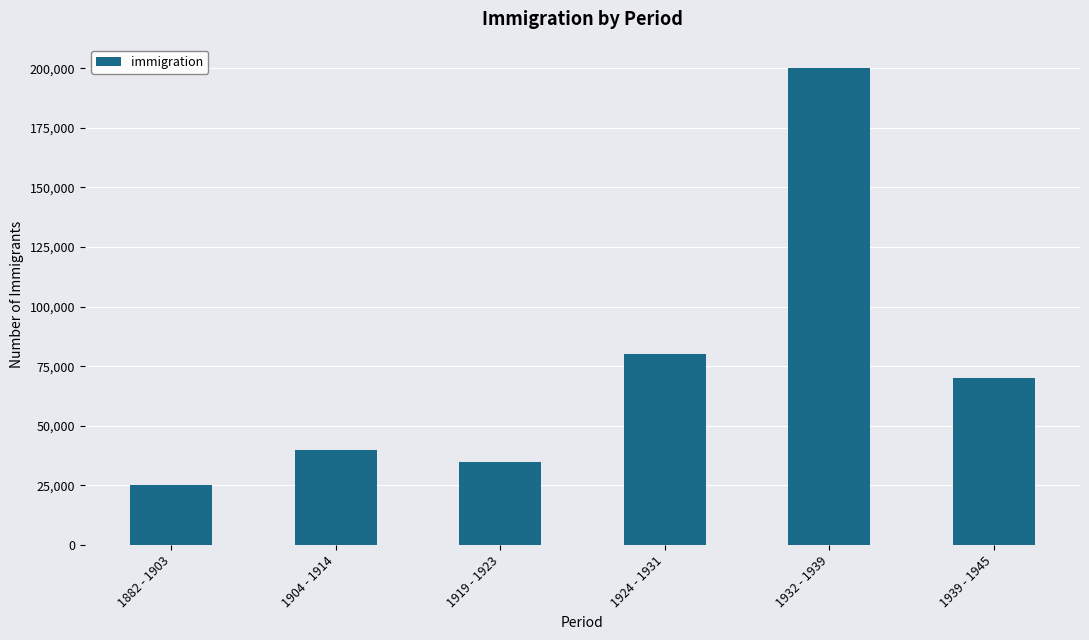

What is the smallest value displayed?

25000